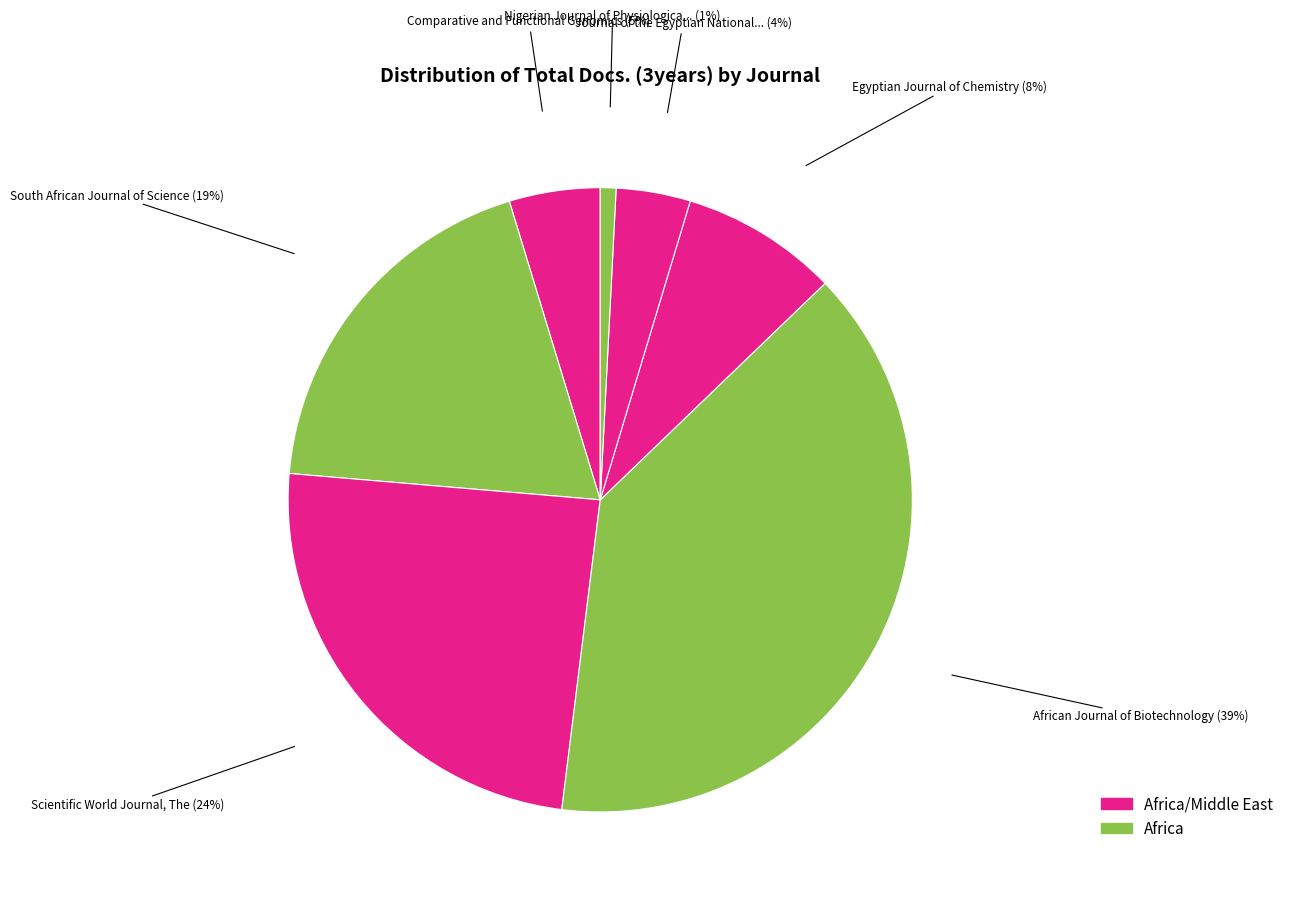

Is there a majority slice in this chart?

No